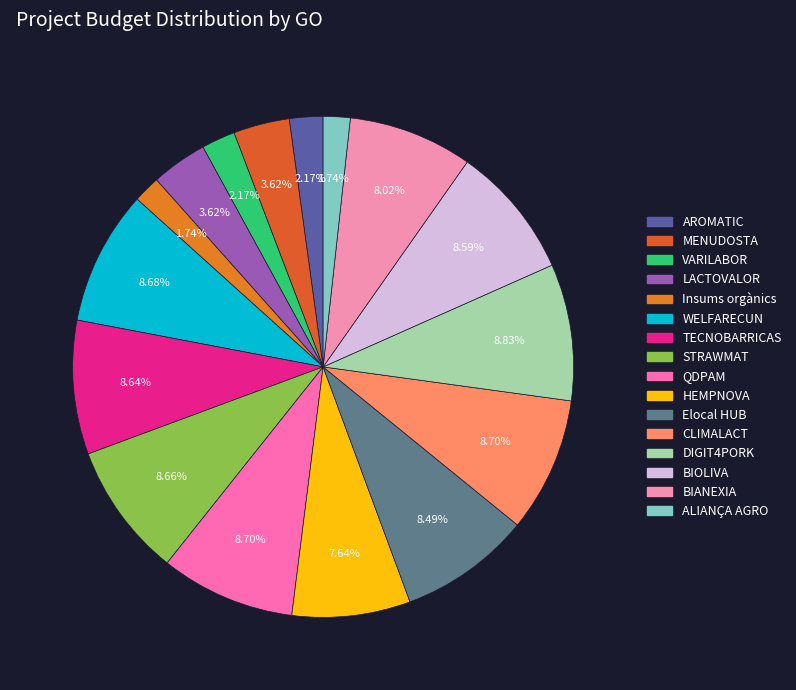

To the nearest percent, what is the difference between the MENUDOSTA and BIOLIVA slice percentages?

5%